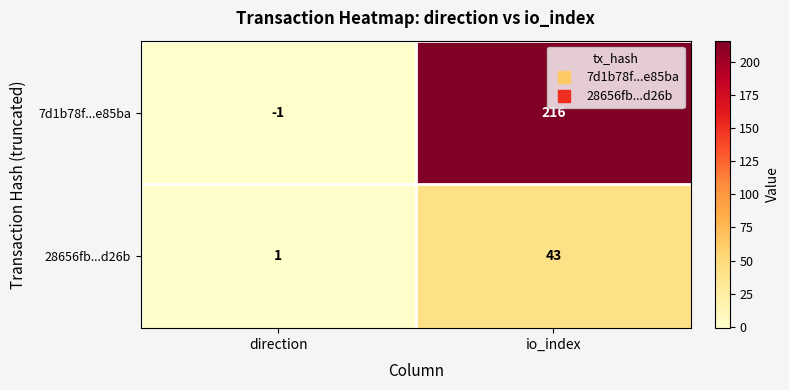

Which series has the largest total across all categories?

7d1b78f...e85ba